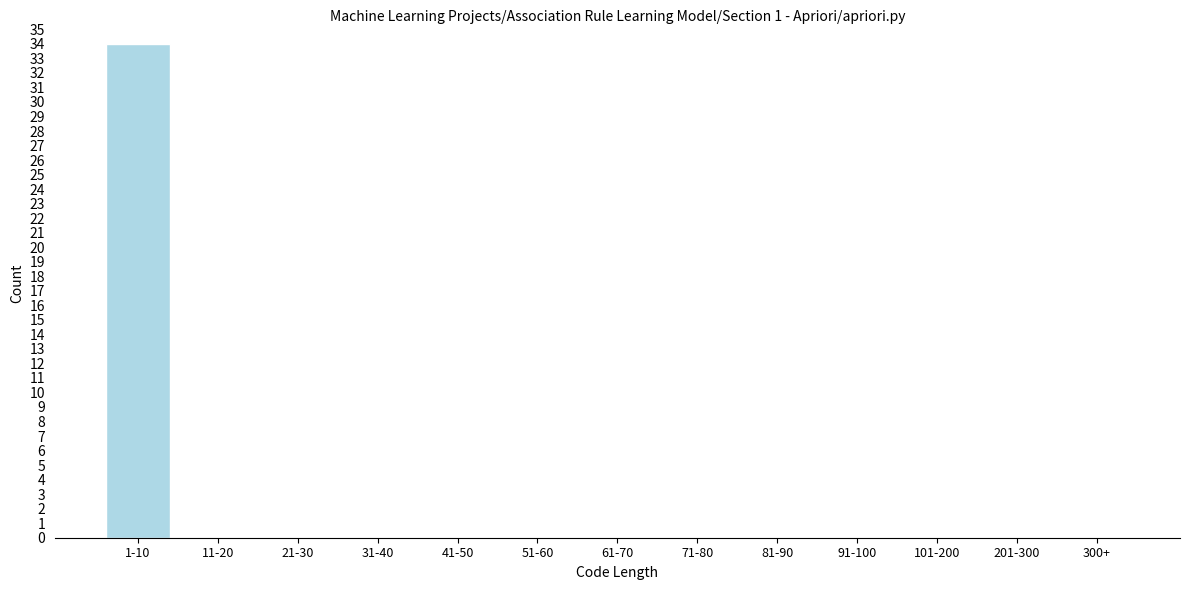

Reading left to right, what are all the values shown in this chart?

1-10=34	11-20=0	21-30=0	31-40=0	41-50=0	51-60=0	61-70=0	71-80=0	81-90=0	91-100=0	101-200=0	201-300=0	300+=0